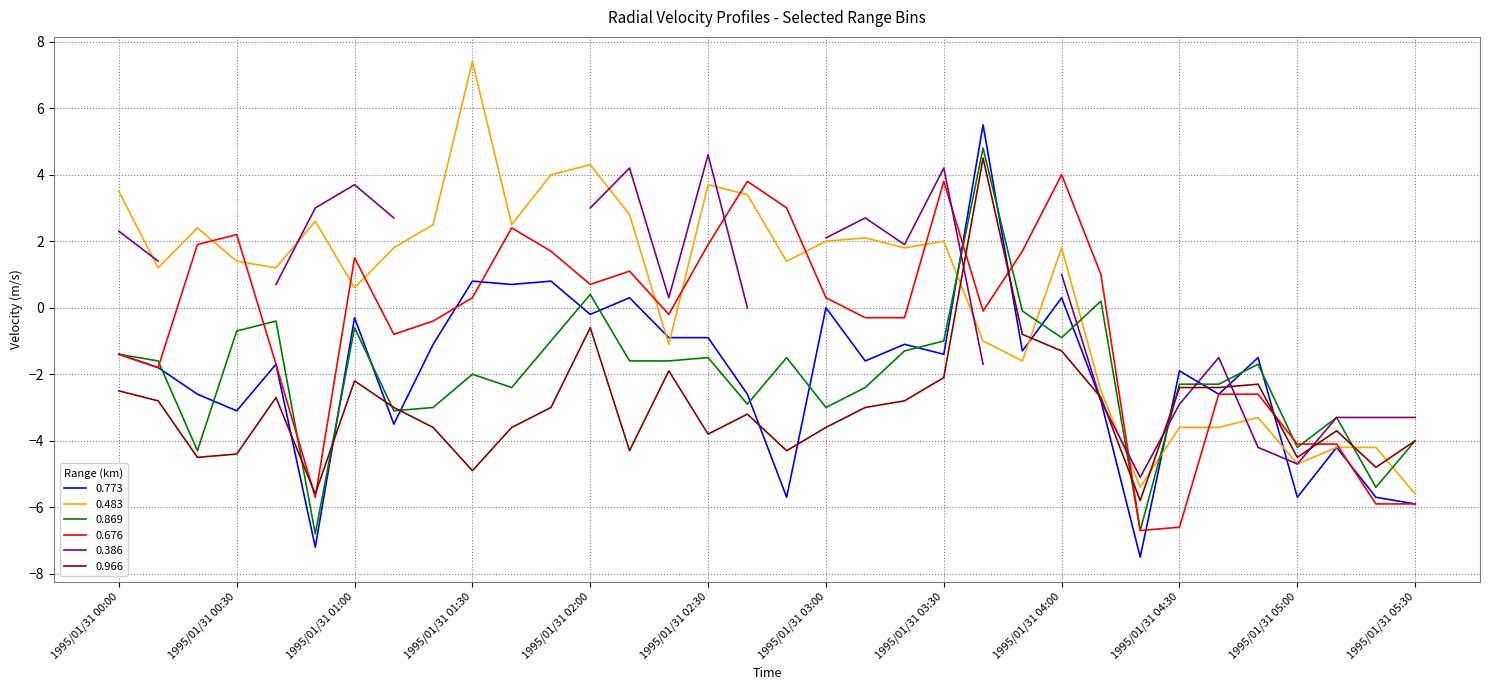

What is the difference between the maximum and minimum values in the 0.676 series?

10.7